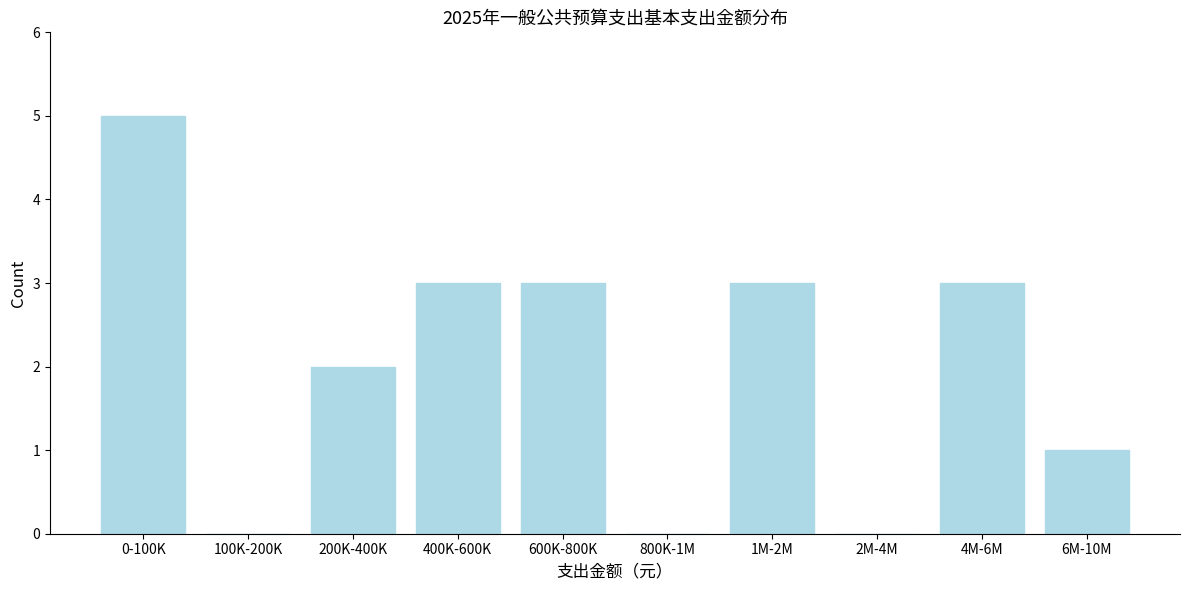

Reading right to left, list all the values displayed in this chart.

6M-10M=1	4M-6M=3	2M-4M=0	1M-2M=3	800K-1M=0	600K-800K=3	400K-600K=3	200K-400K=2	100K-200K=0	0-100K=5